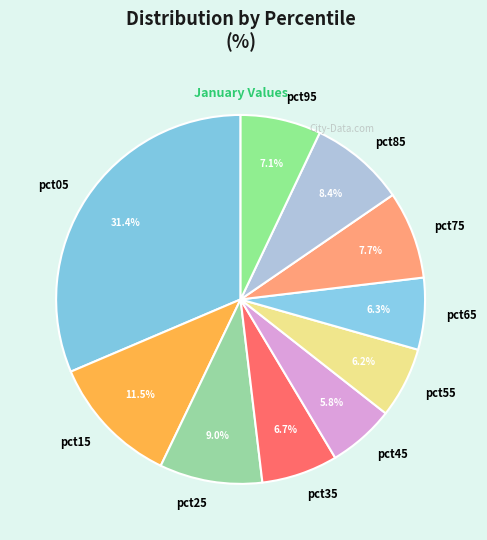

To the nearest percent, what is the difference between the pct45 and pct95 slice percentages?

1%